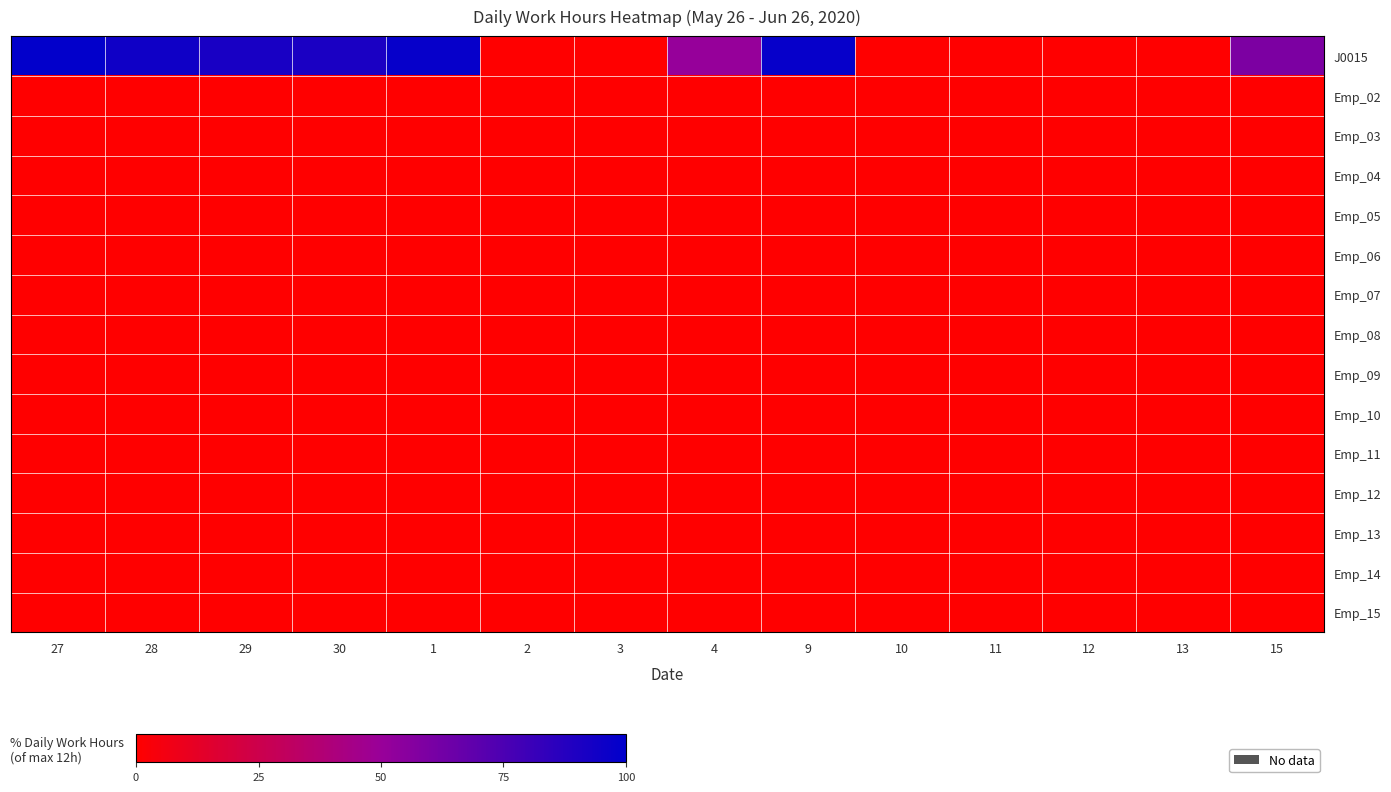

List the series in order of their peak value, highest first.

J0015, Emp_02, Emp_03, Emp_04, Emp_05, Emp_06, Emp_07, Emp_08, Emp_09, Emp_10, Emp_11, Emp_12, Emp_13, Emp_14, Emp_15